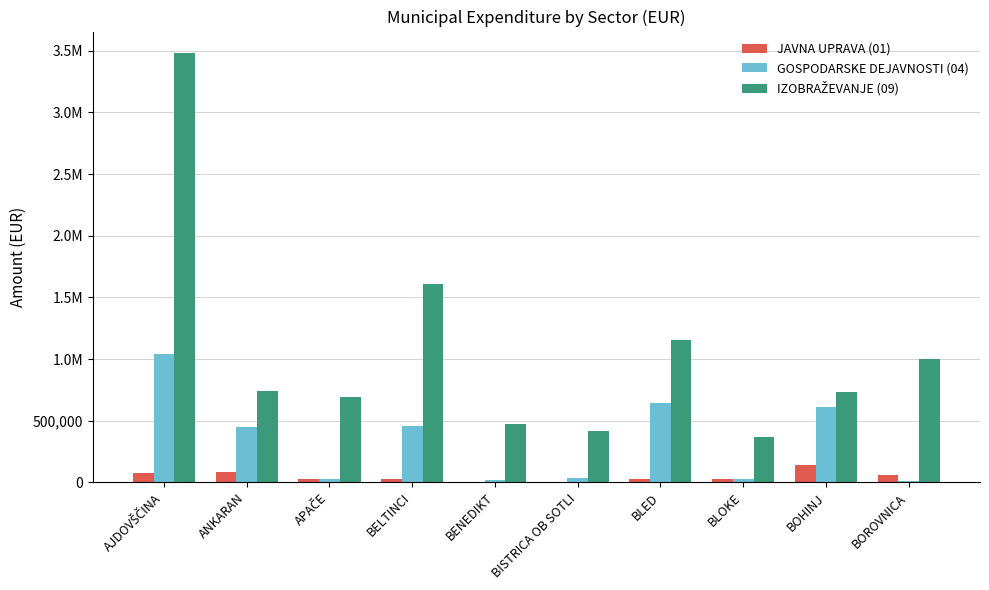

What position from the right is BLED?

4